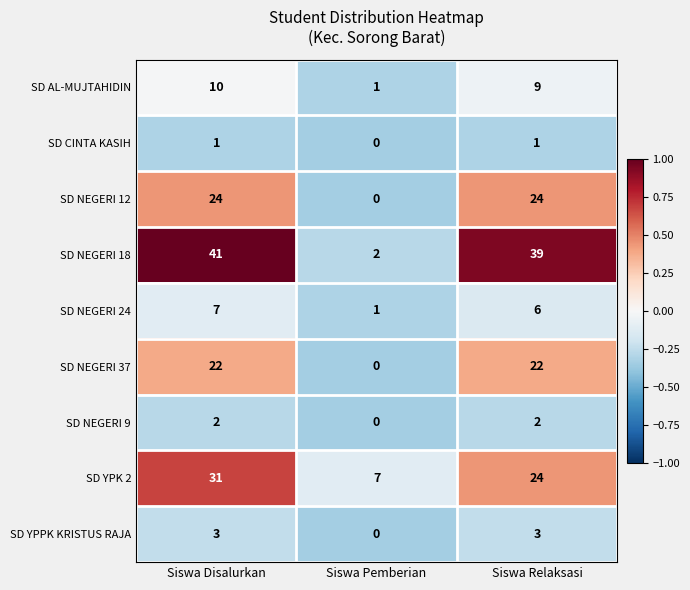

True or false: SD NEGERI 18 has a value of 39 at Siswa Relaksasi.

True